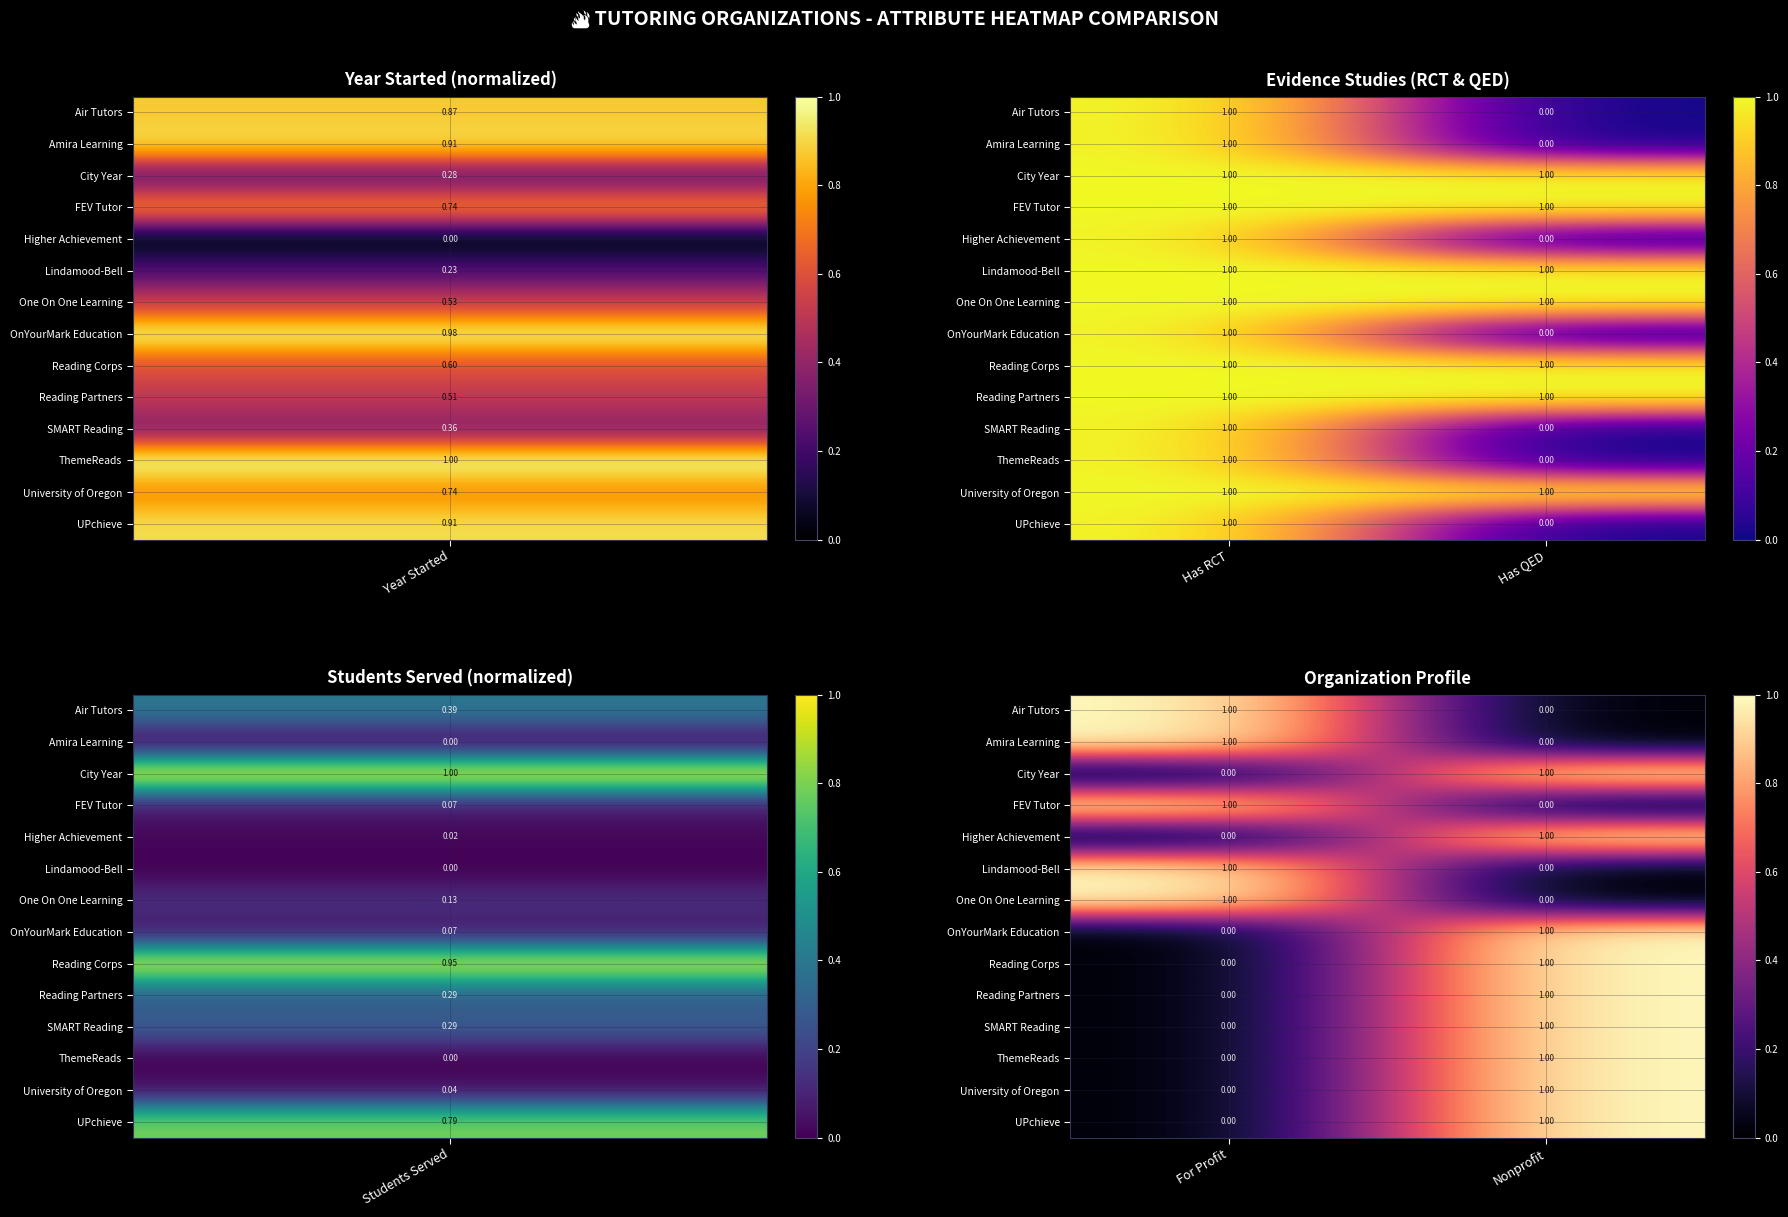

What is the difference between the maximum and minimum values in the City Year series?

1